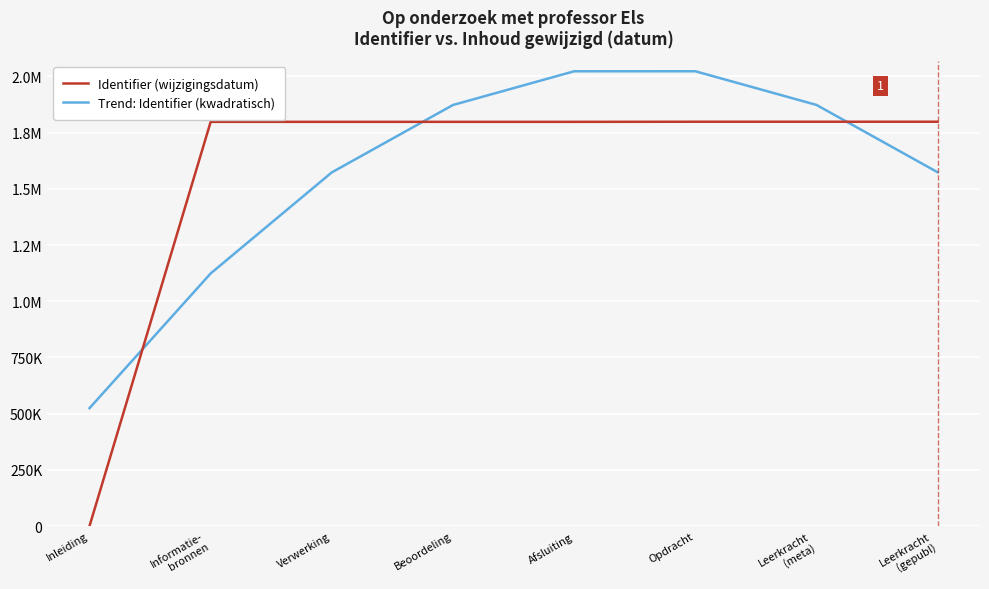

The value of Identifier (wijzigingsdatum) at Leerkracht
(meta) is 1798302.0. True or false?

True